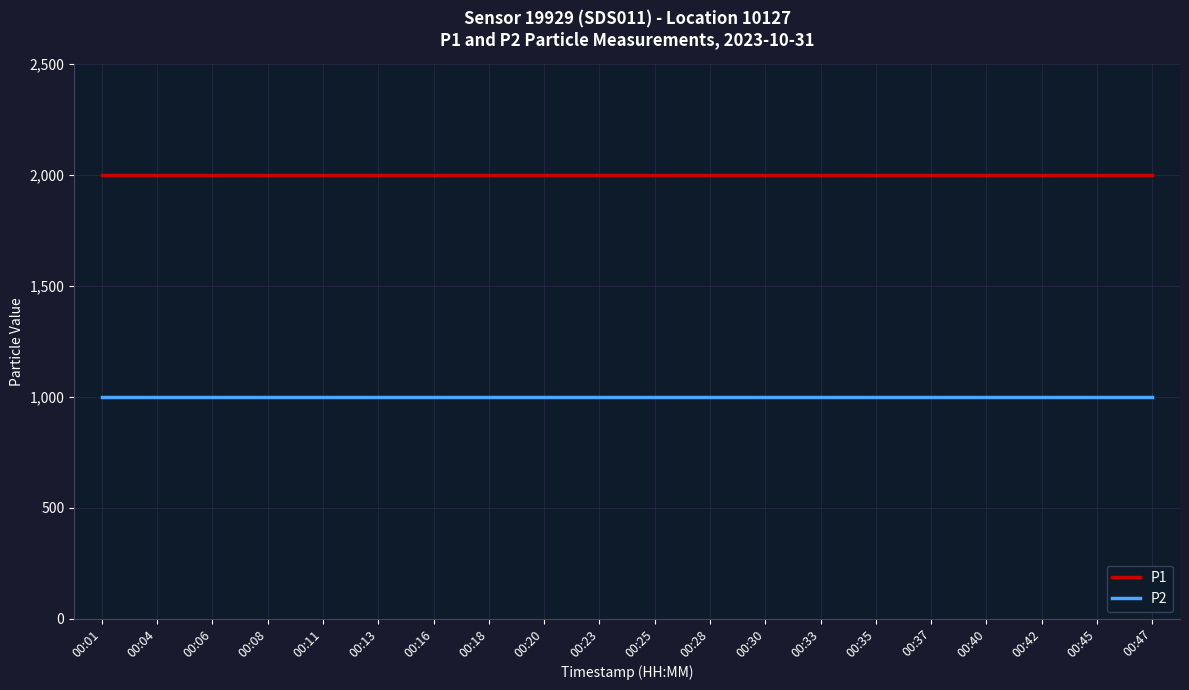

The P1 series shows 3259.6 at 00:11. True or false?

False